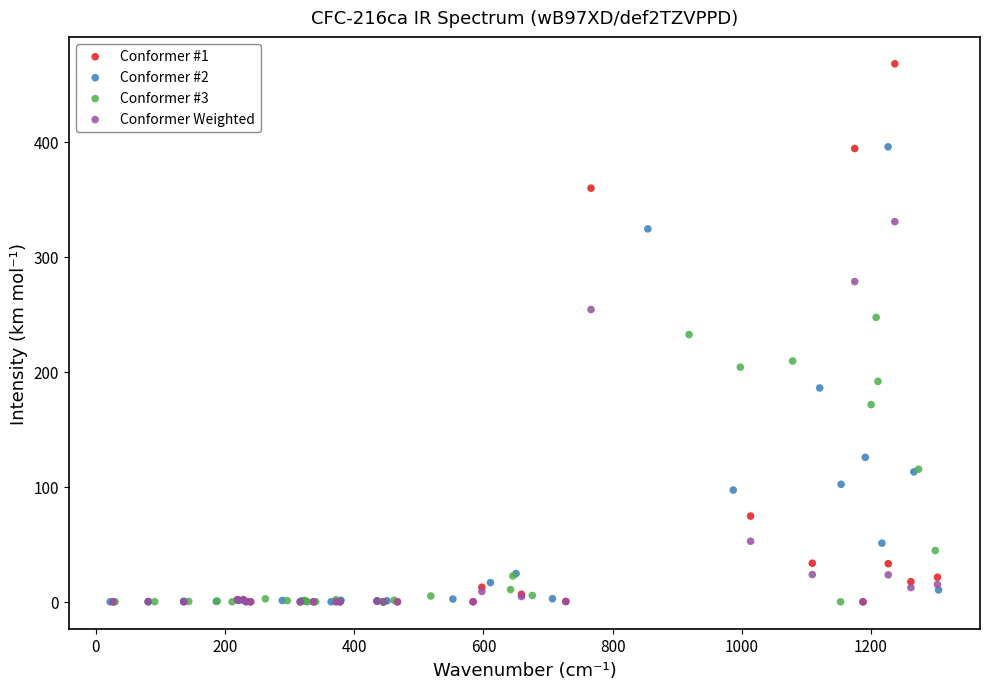

Which series reaches the maximum Y coordinate?

Conformer #1